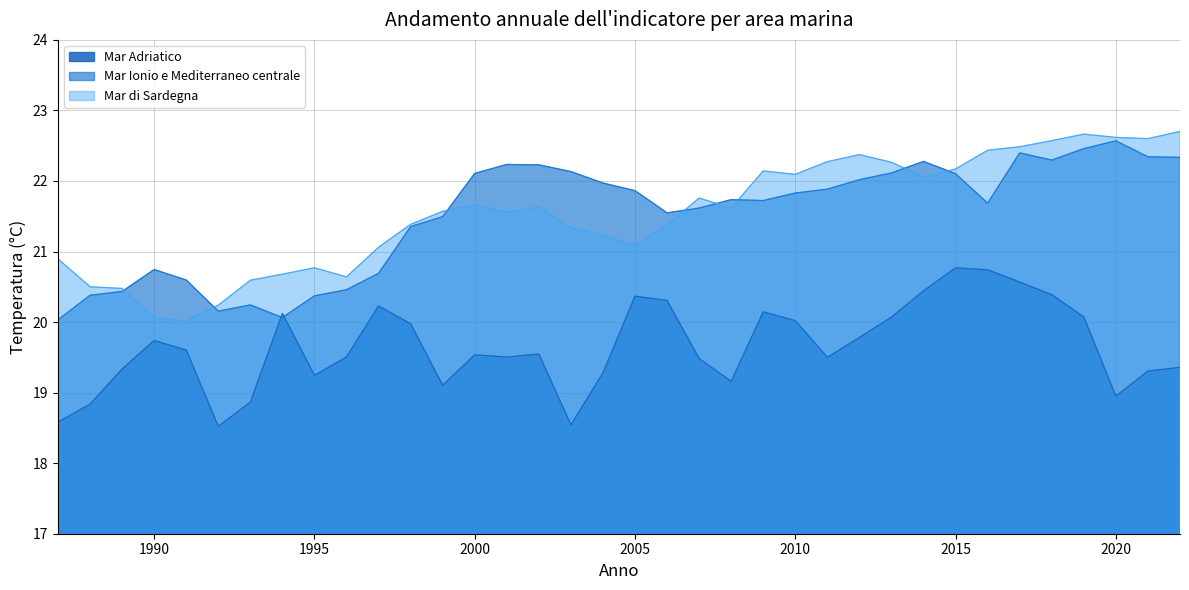

Does the chart have visible grid lines?

Yes